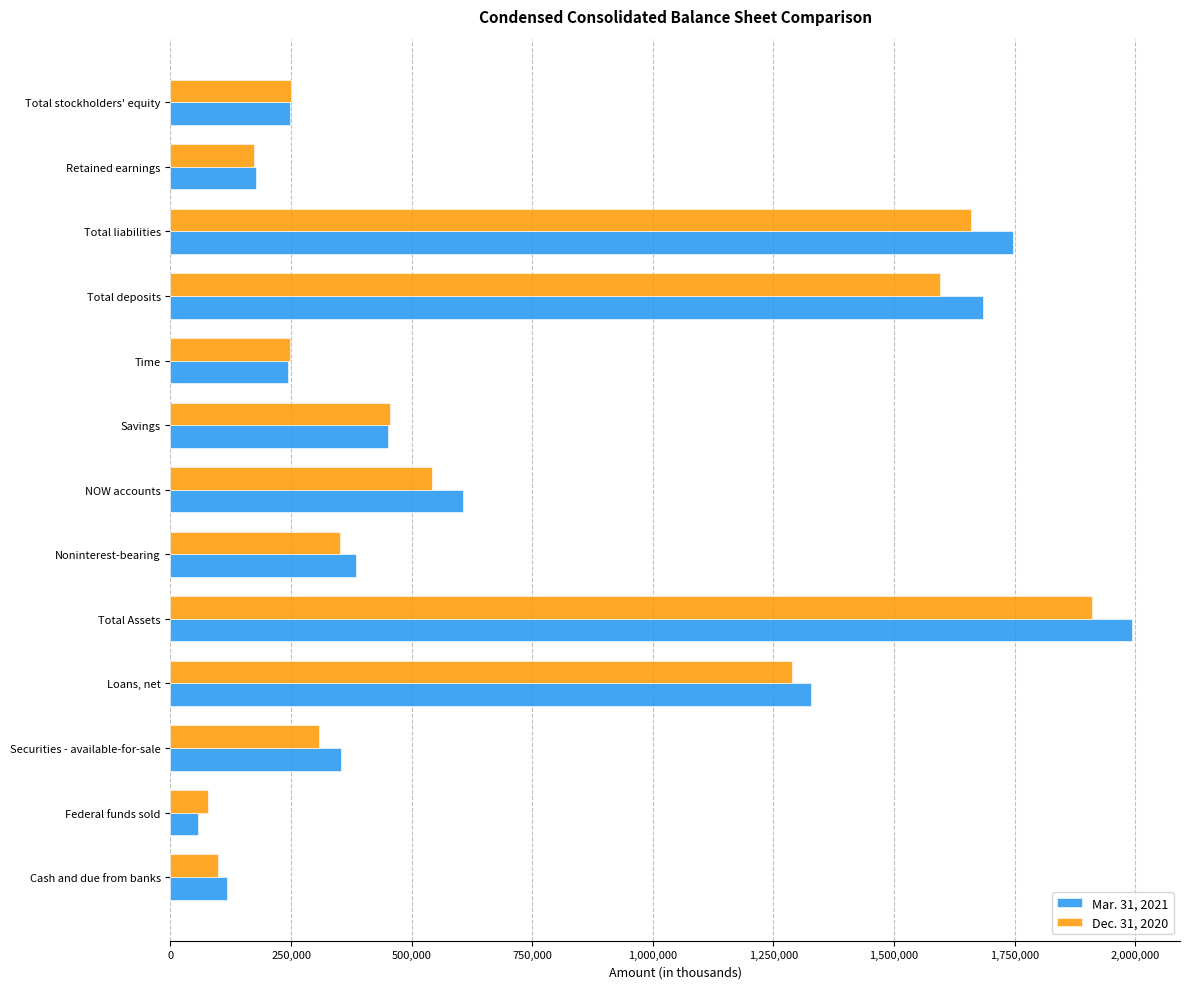

What is the spread (max minus min) of values at Time?

4836